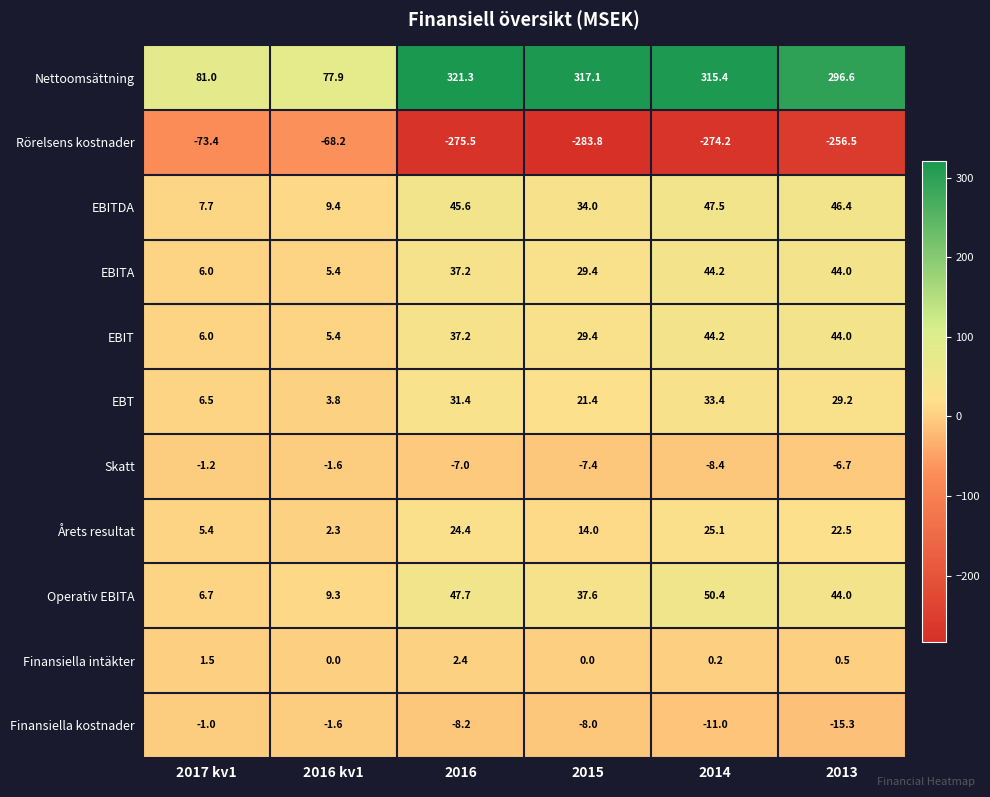

How many data points does each series have?

6